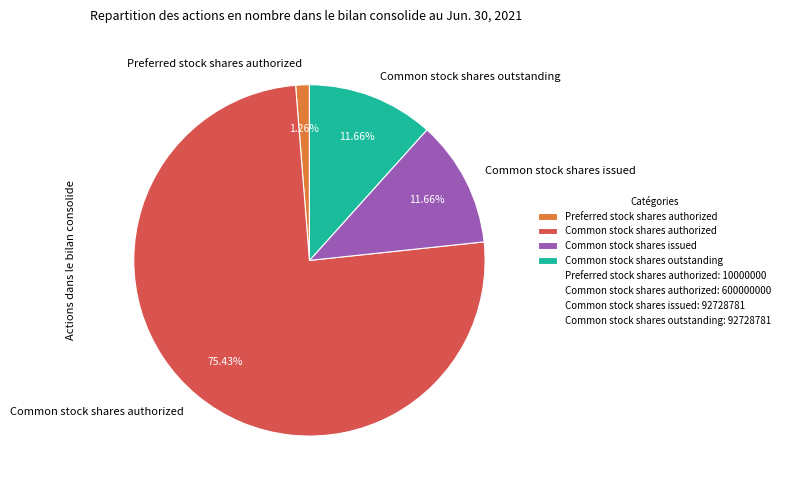

Count the number of slices in the pie.

4